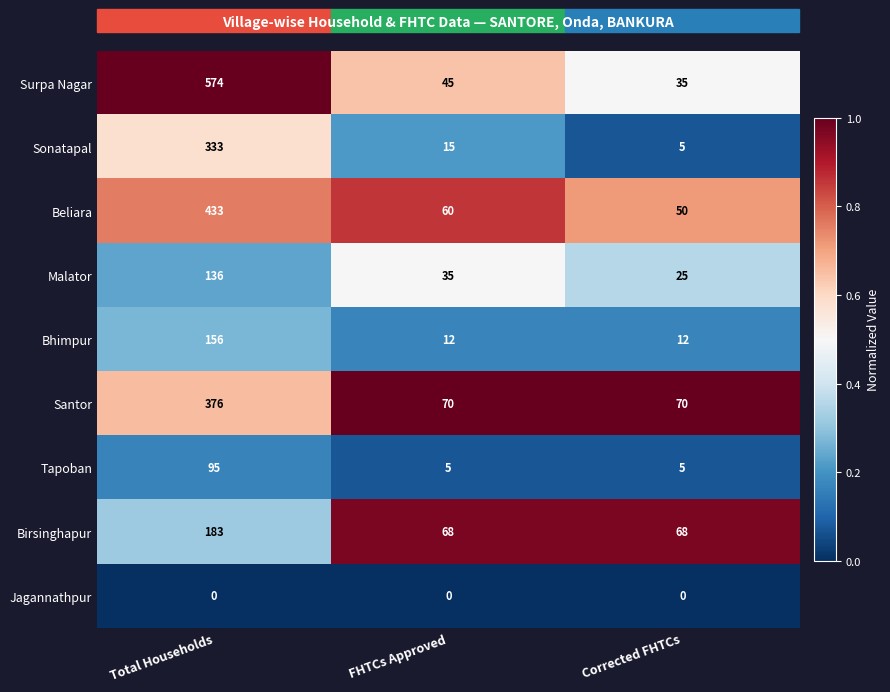

What is the sum of the Santor values at FHTCs Approved and Corrected FHTCs?

140